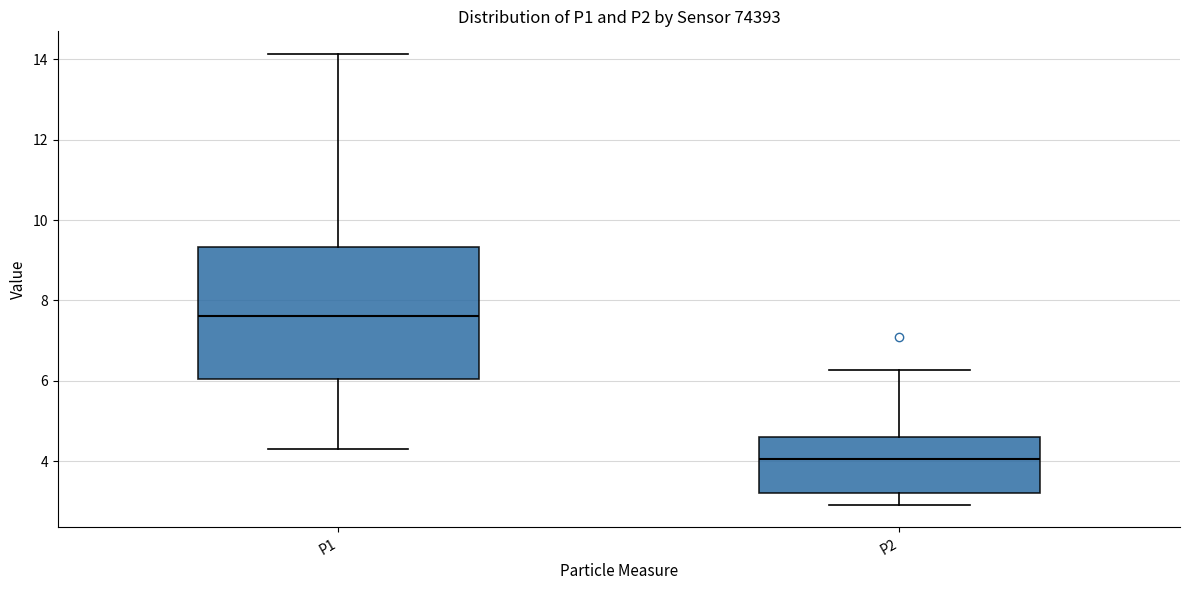

Where does the lower whisker of the box for P2 end on the y-axis? The values are not printed on the chart, so give them approximately, as read against the axis.

3.0